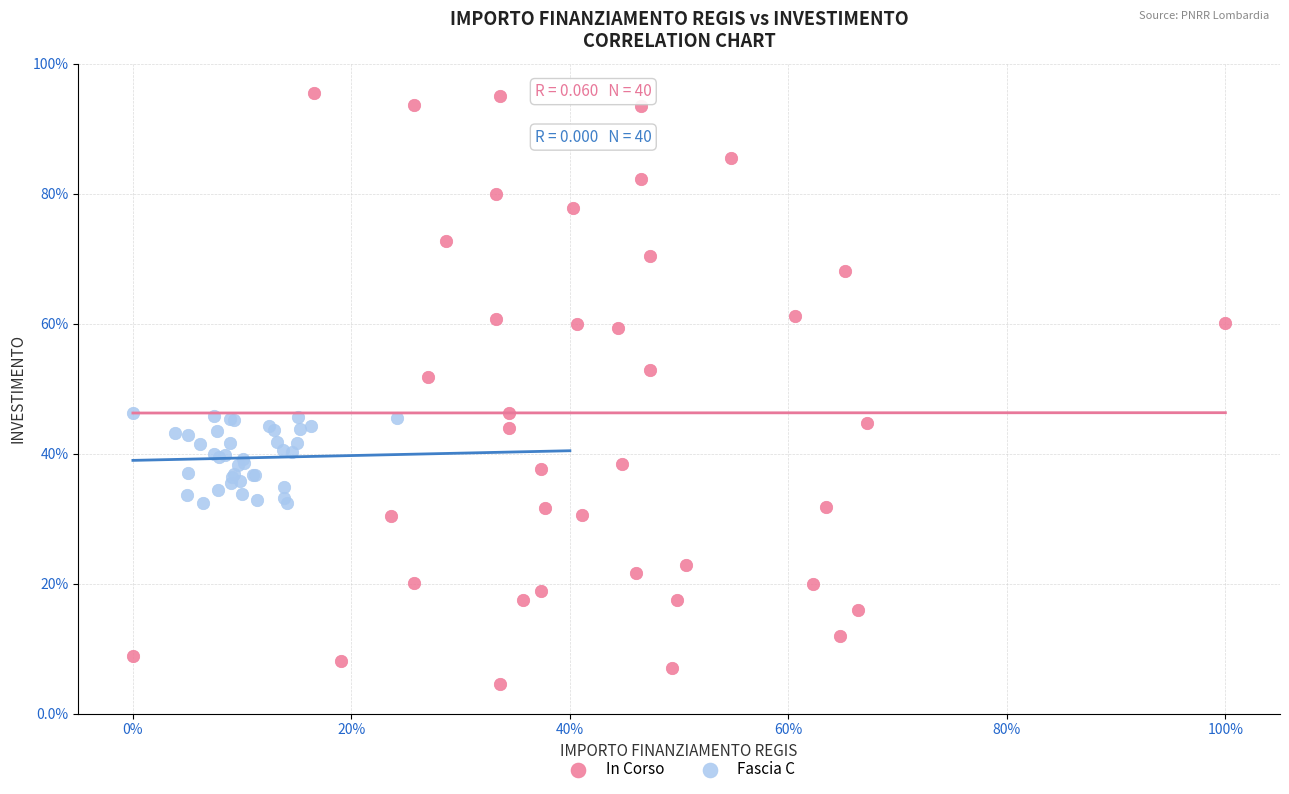

What are all the series names shown in the legend?

In Corso, Fascia C